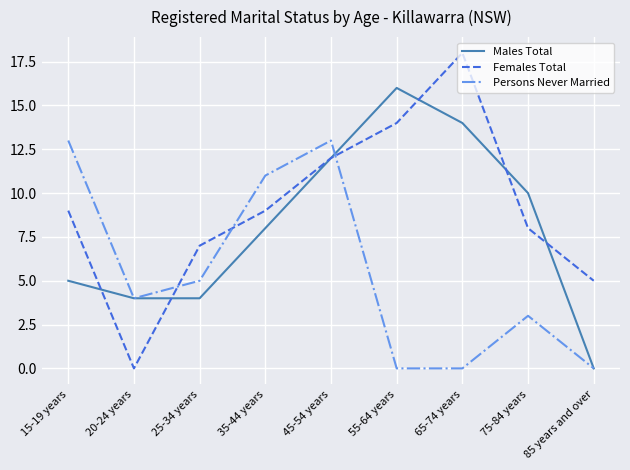

What is the difference between the second highest and second lowest values in the Persons Never Married series?

13